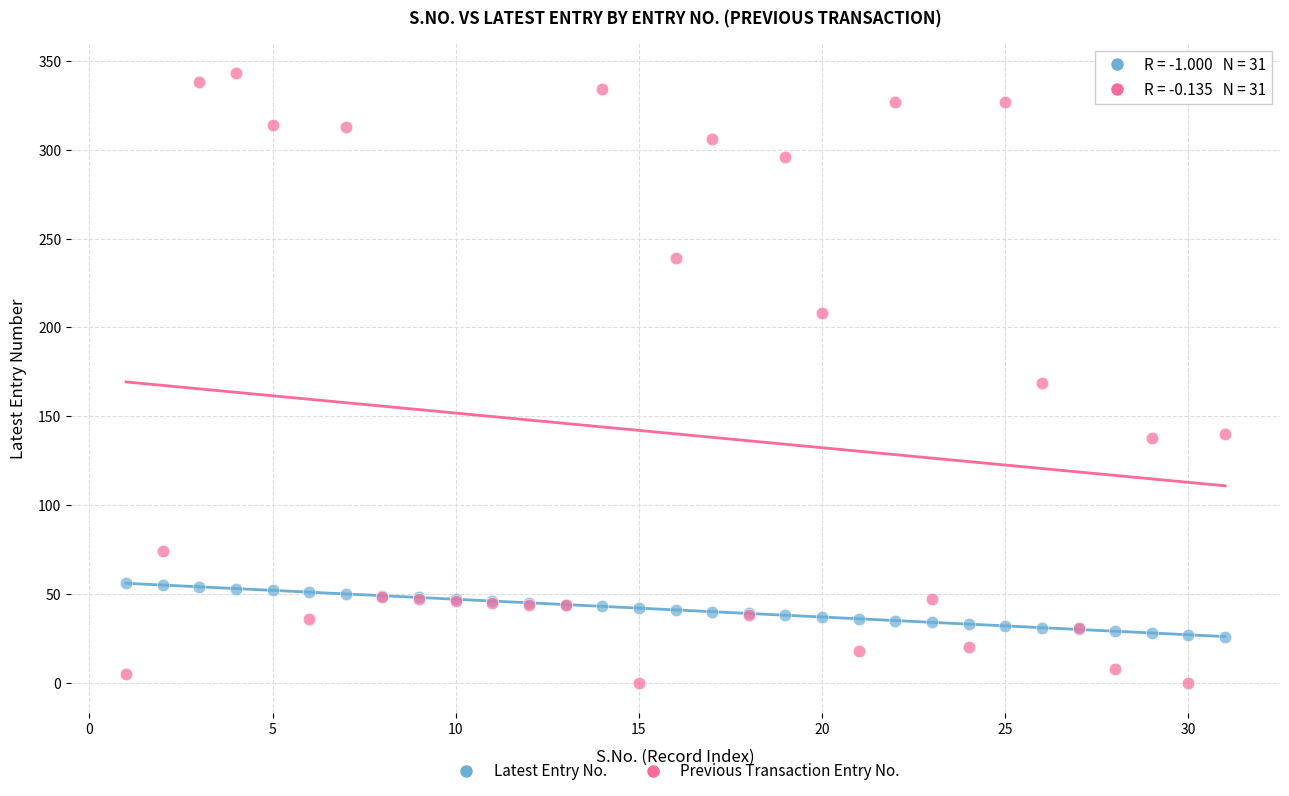

Which series contains the highest Y value?

Previous Transaction Entry No.